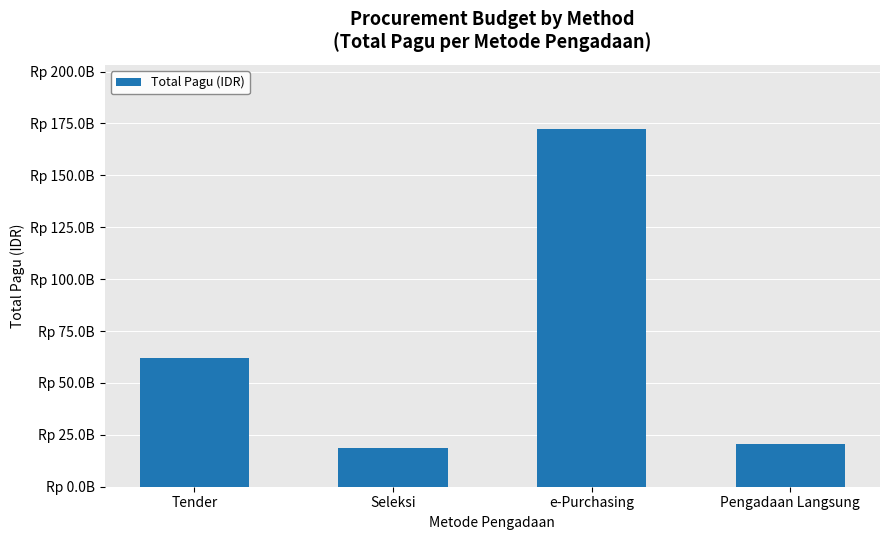

What position from the right is Seleksi?

3